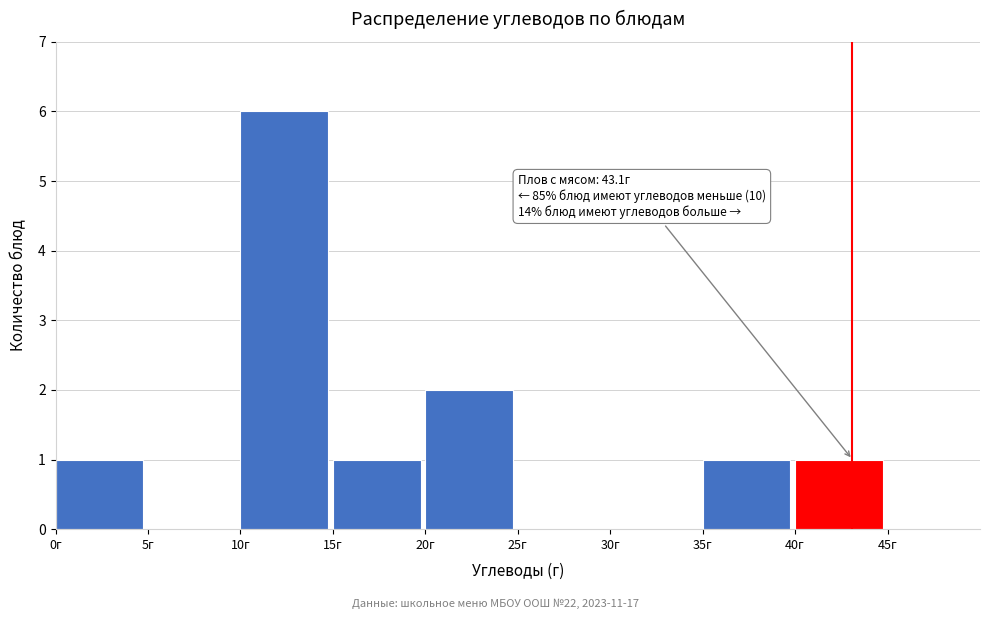

Over which range of the x-axis is the bar tallest?

10 to 15